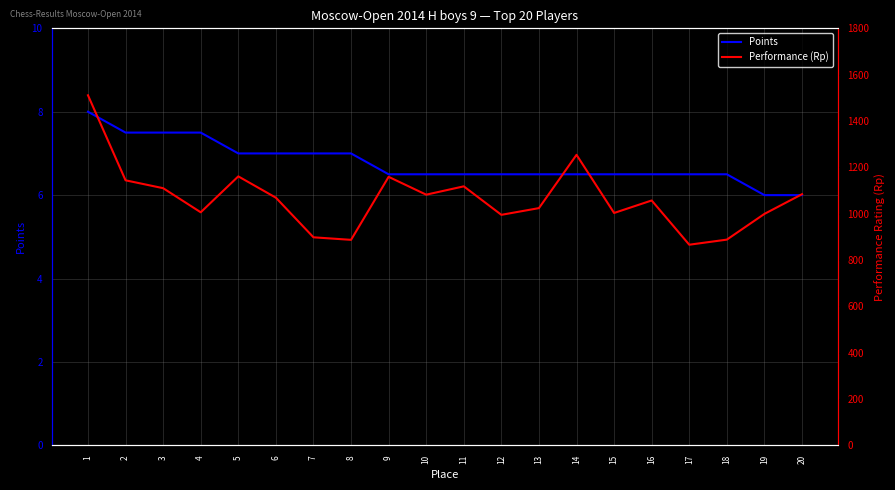

Where is Points nearest to the value 7?

5